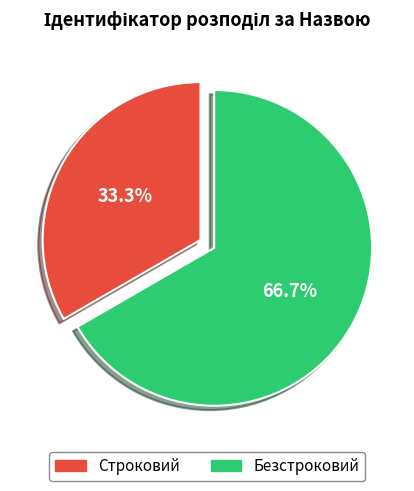

What is the majority slice?

Безстроковий